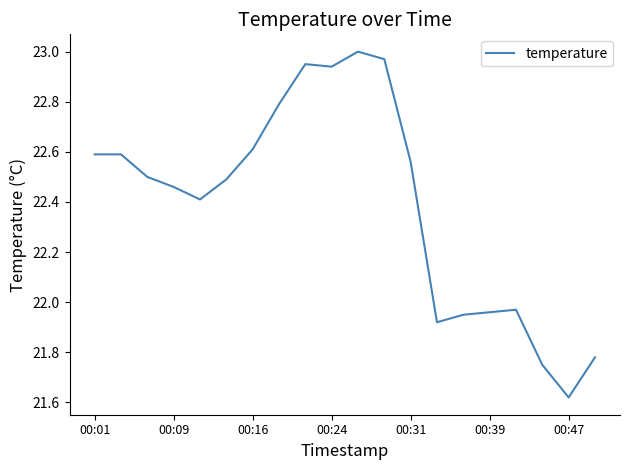

What is the difference between the maximum and minimum values?

1.4